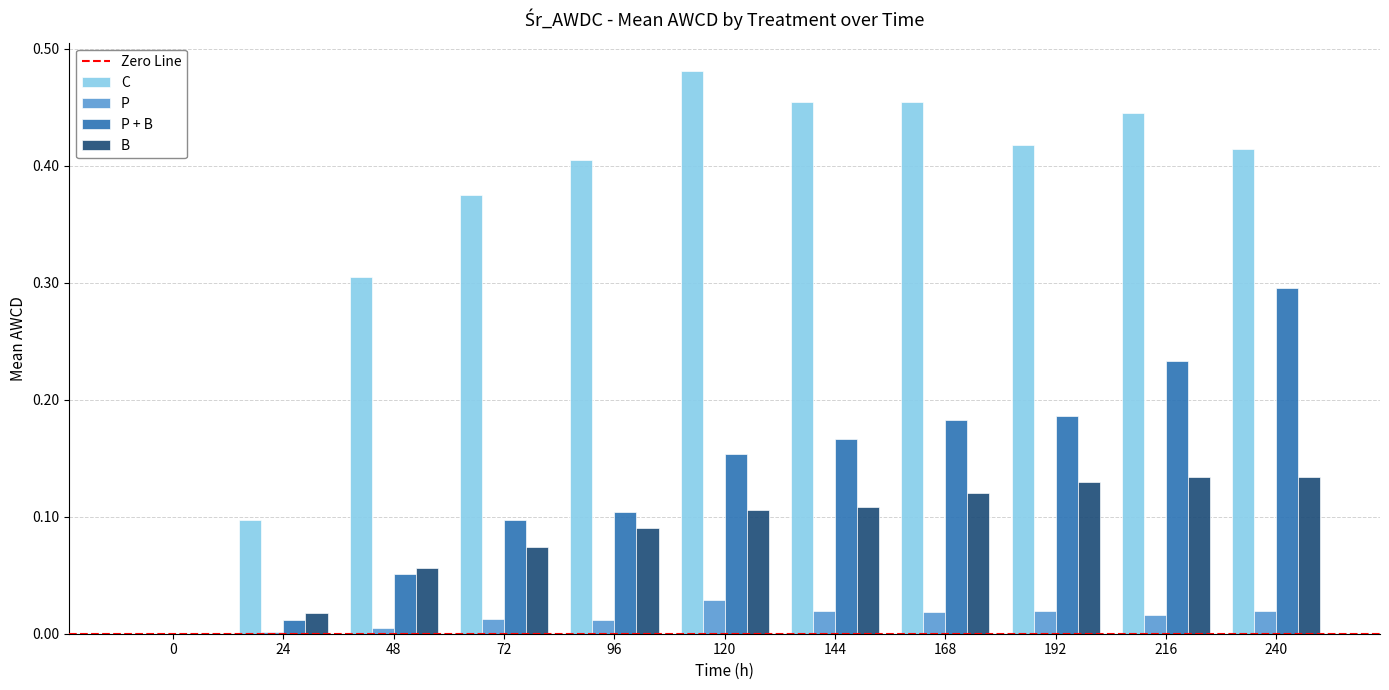

Does the chart contain stacked bars?

No